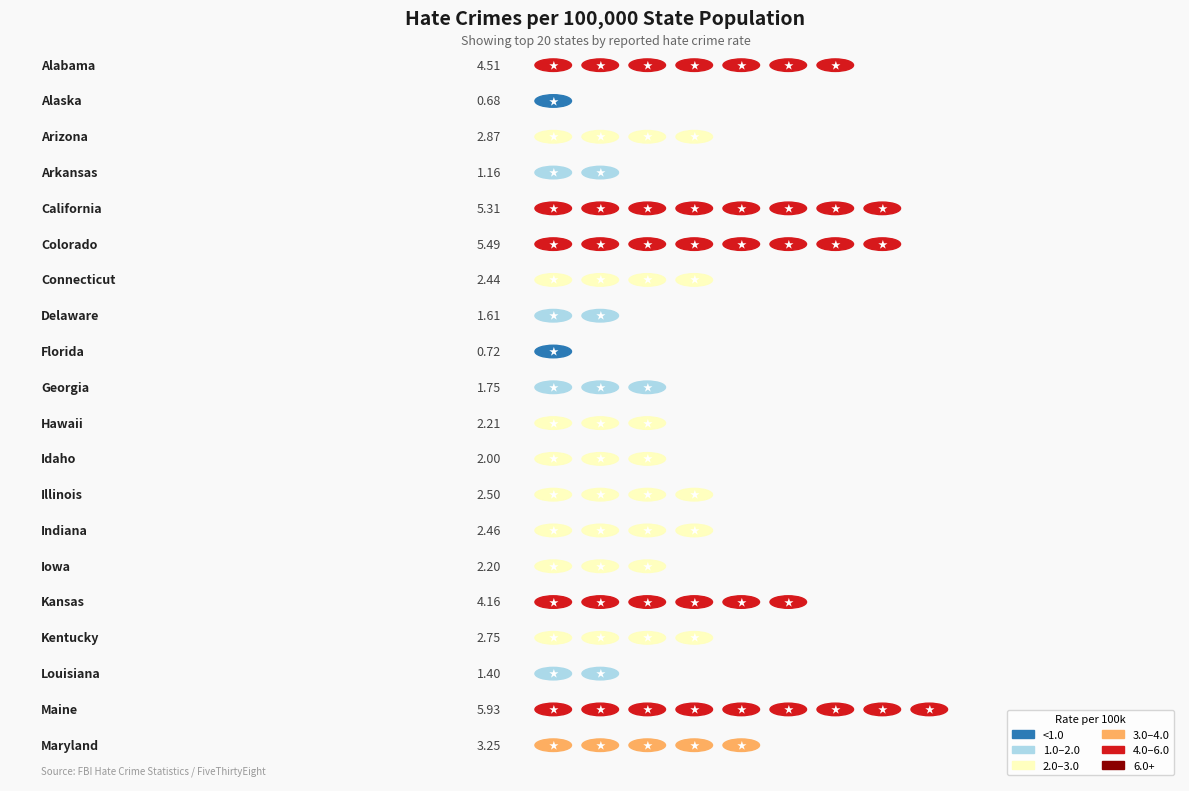

At which label does the data first exceed 2?

Alabama